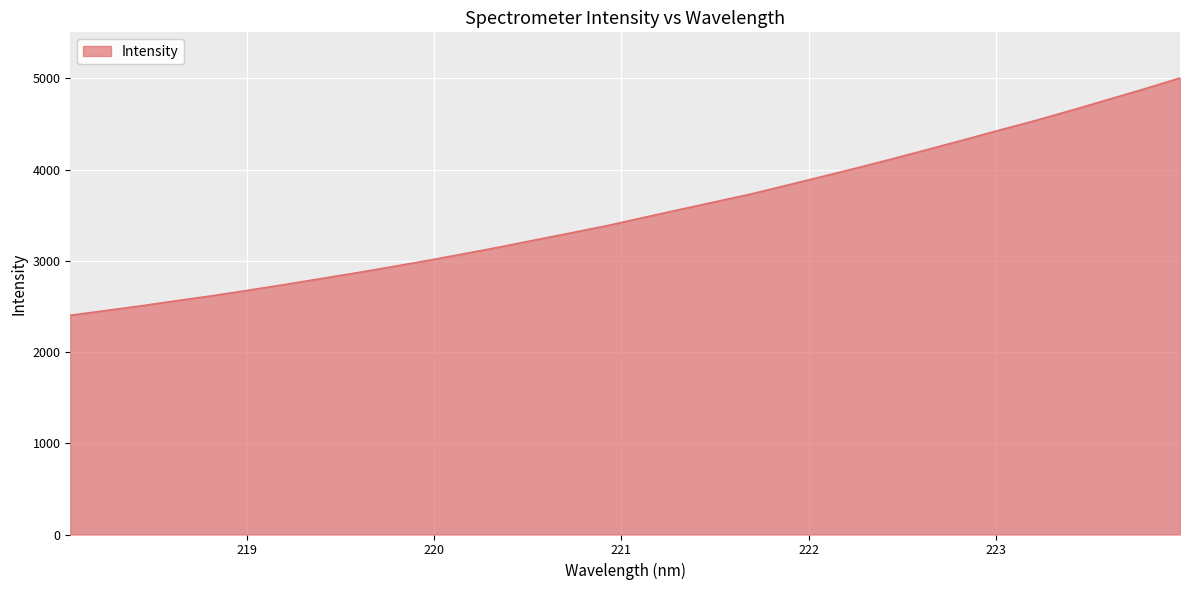

What is the greatest value displayed?

5004.6